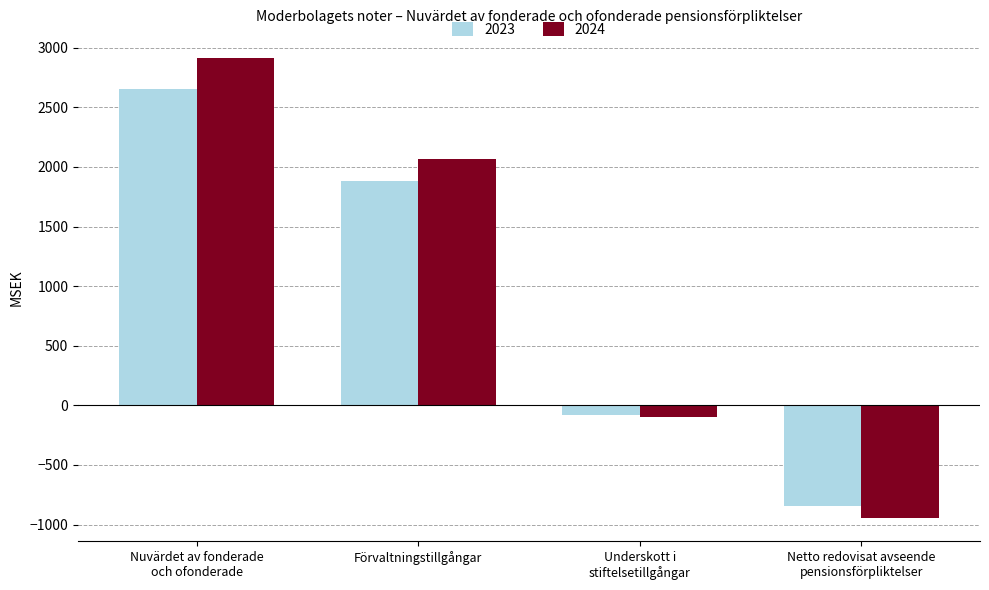

Which series has the widest spread of values?

2024